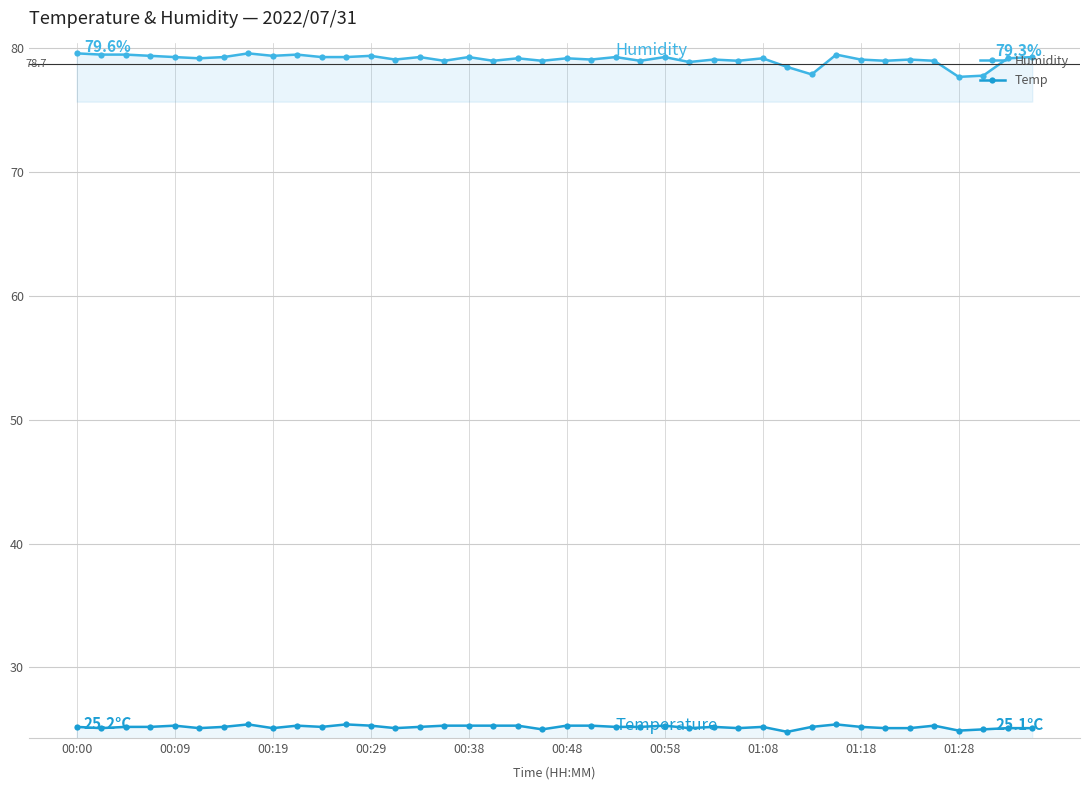

In Temp, how many points are higher than both neighbors (excluding endpoints)?

9